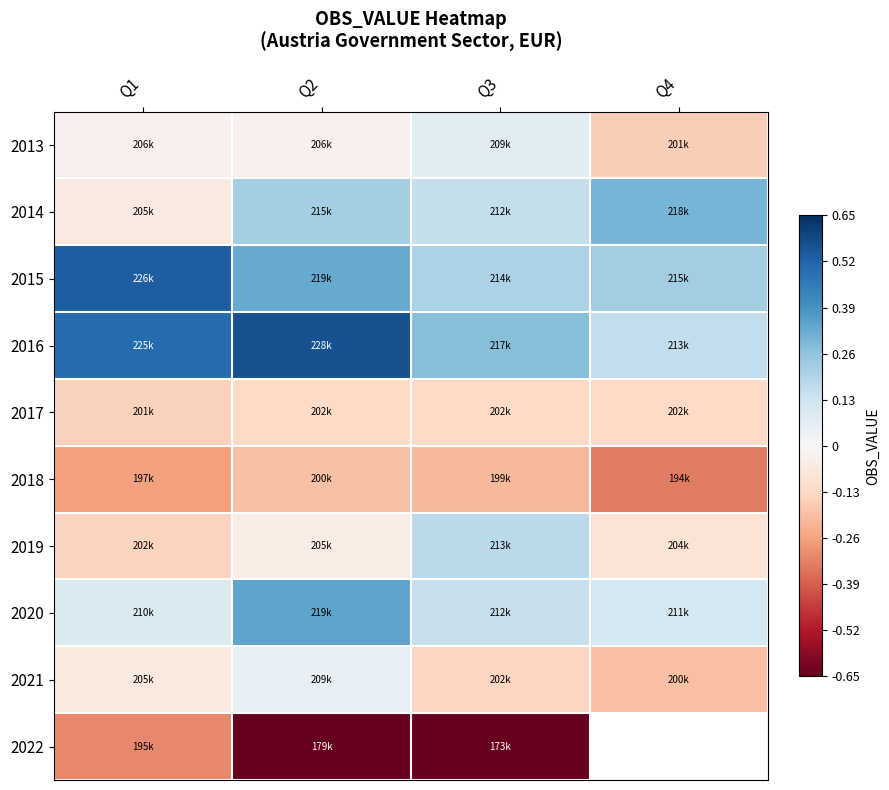

The value of 2019 at Q3 is 0.2. True or false?

False